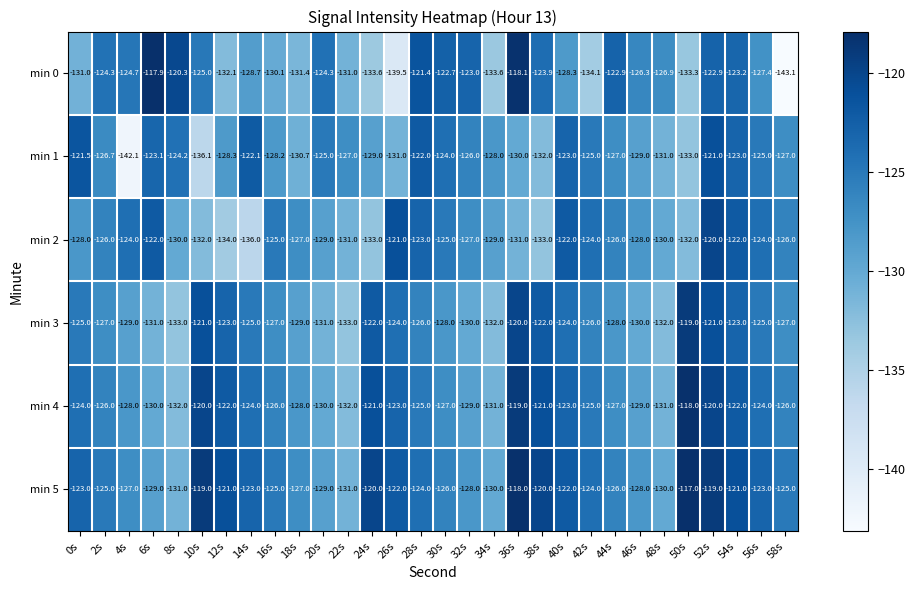

Which label corresponds to the smallest value in the chart?

58s